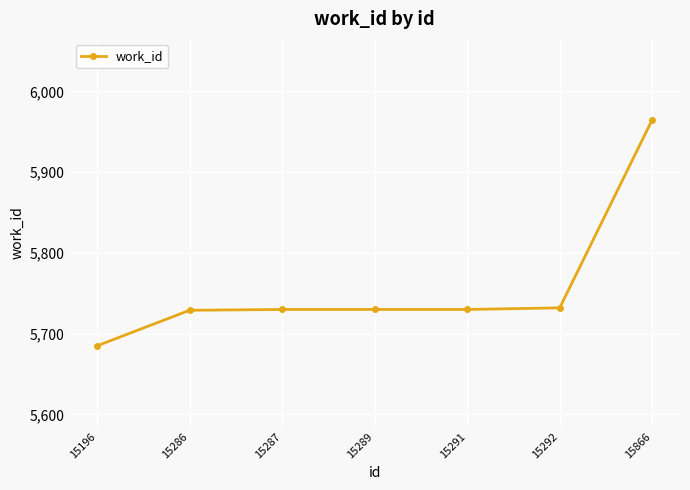

What is the change in value from 15196 to 15292?

+47